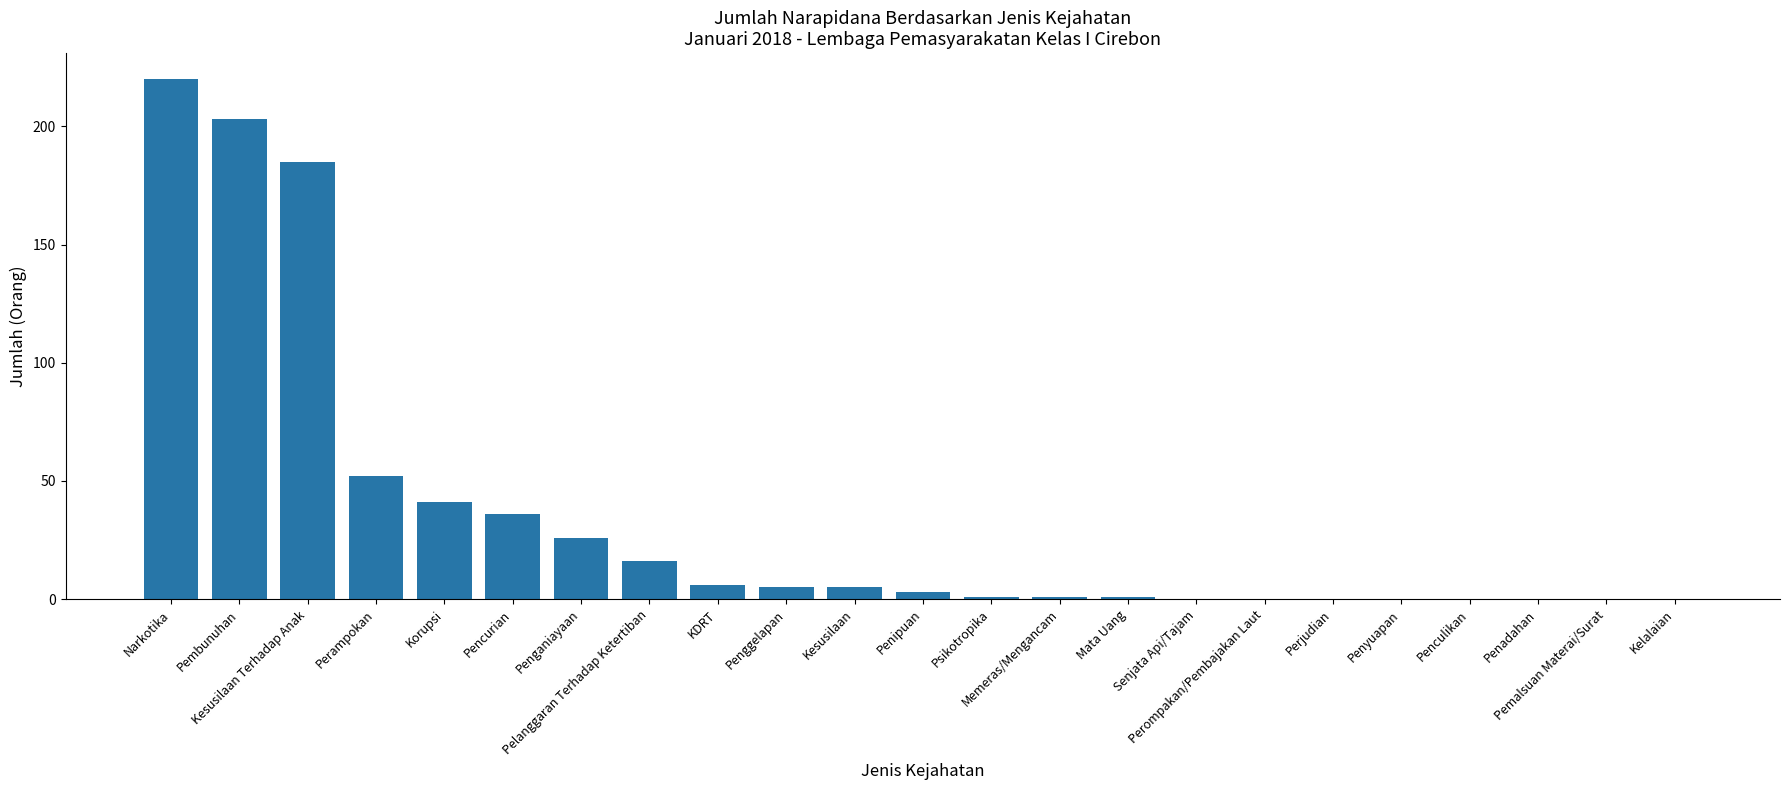

What is the sum of all values?

801